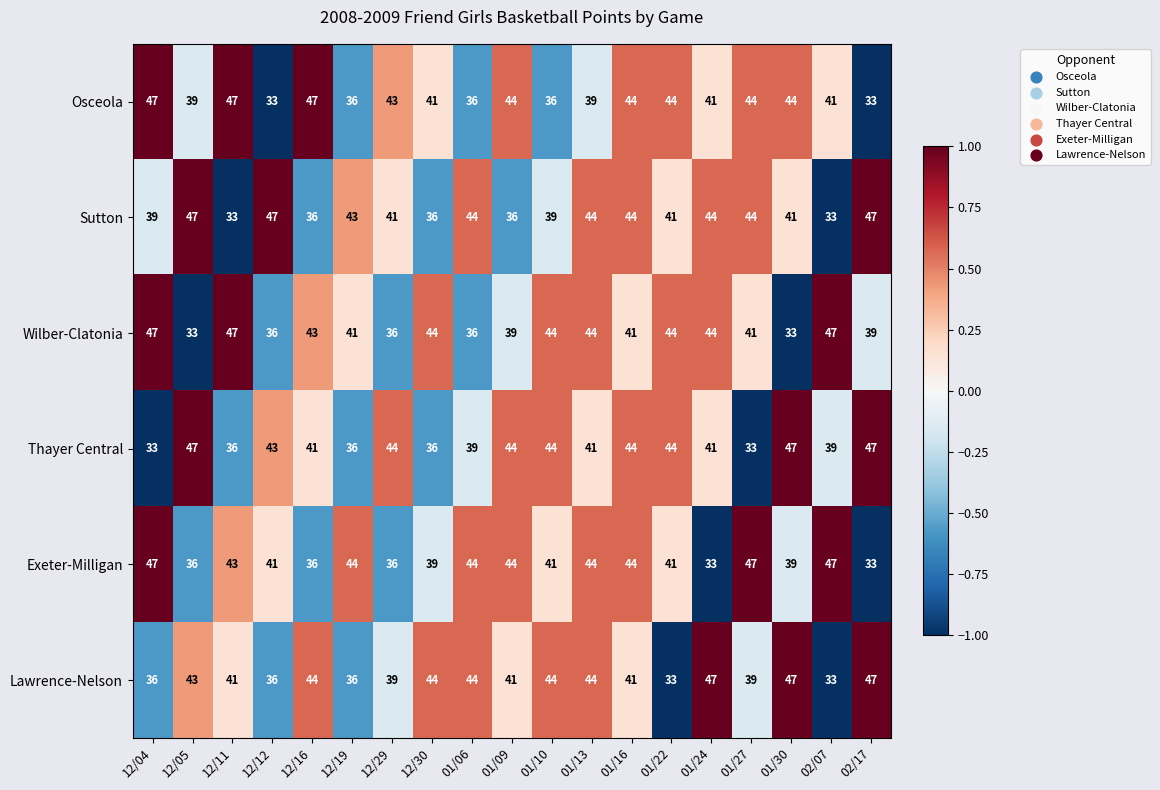

What is the total value across all series at 01/06?

243